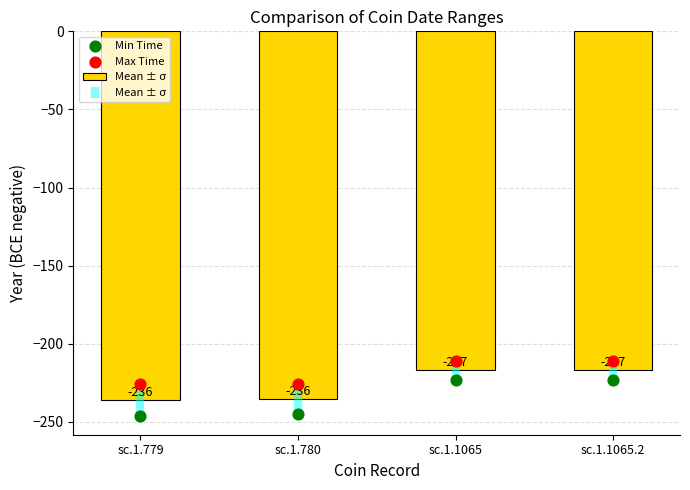

What is the total value across all series at sc.1.779?

-708.0